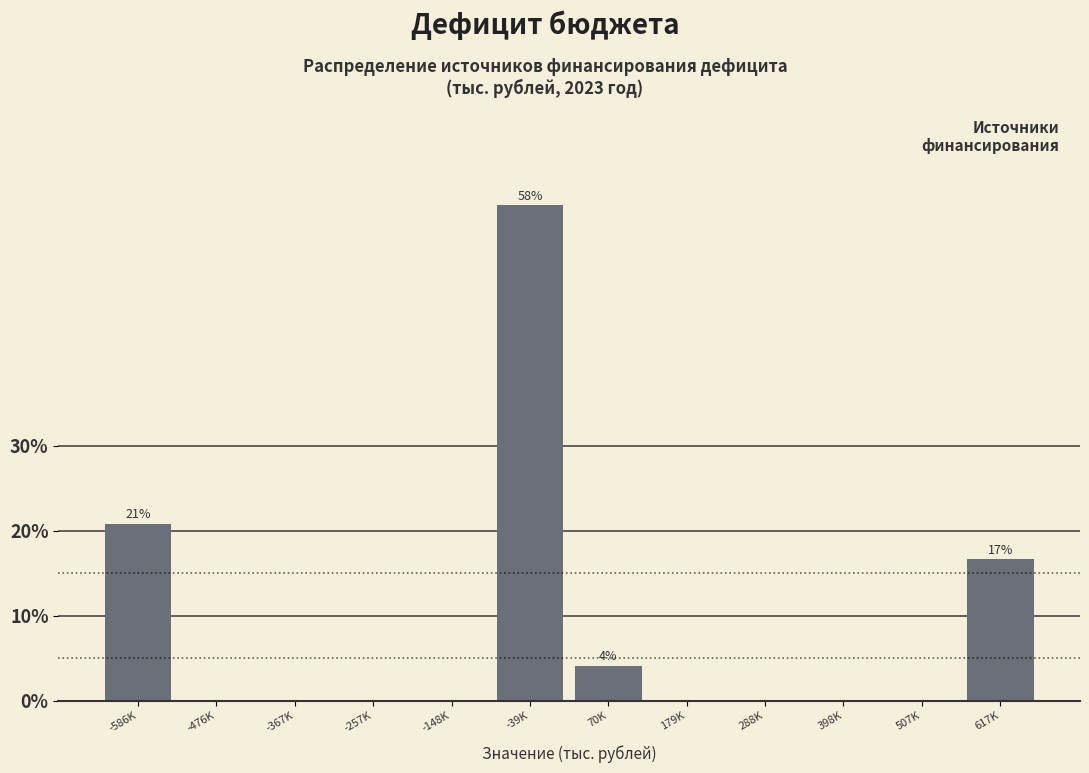

Reading right to left, what are all the values shown in this chart?

617K=16.7	507K=0.0	398K=0.0	288K=0.0	179K=0.0	70K=4.2	-39K=58.3	-148K=0.0	-257K=0.0	-367K=0.0	-476K=0.0	-586K=20.8